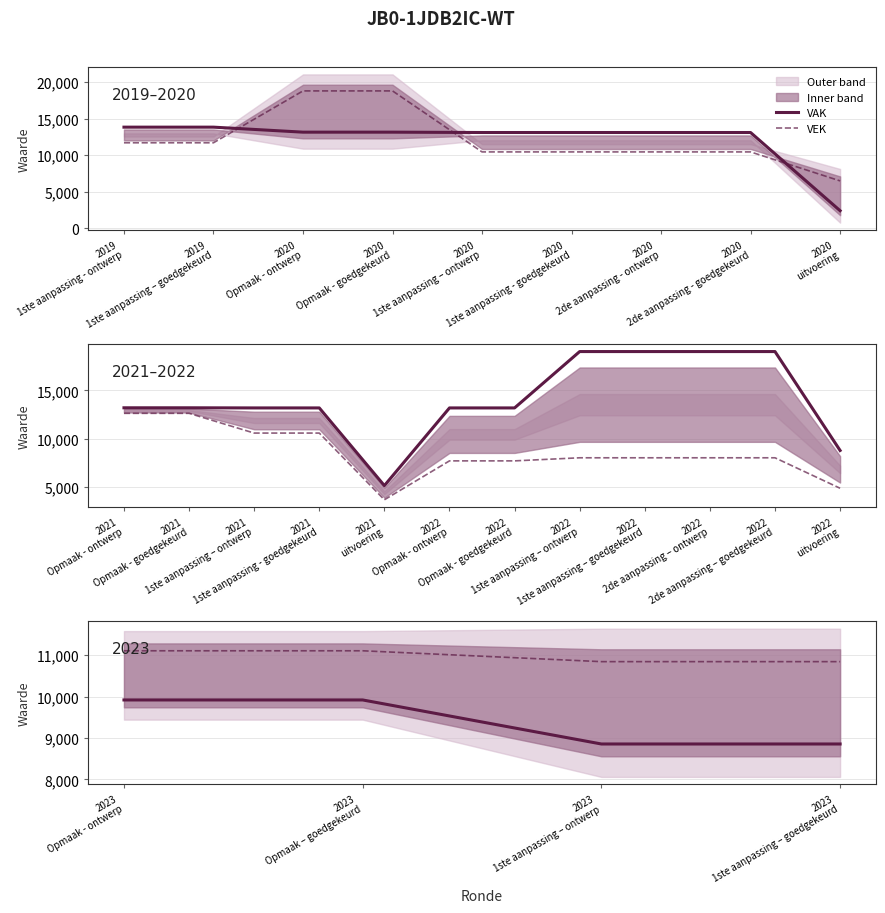

True or false: VEK has more than 0 points higher than both neighbors.

False